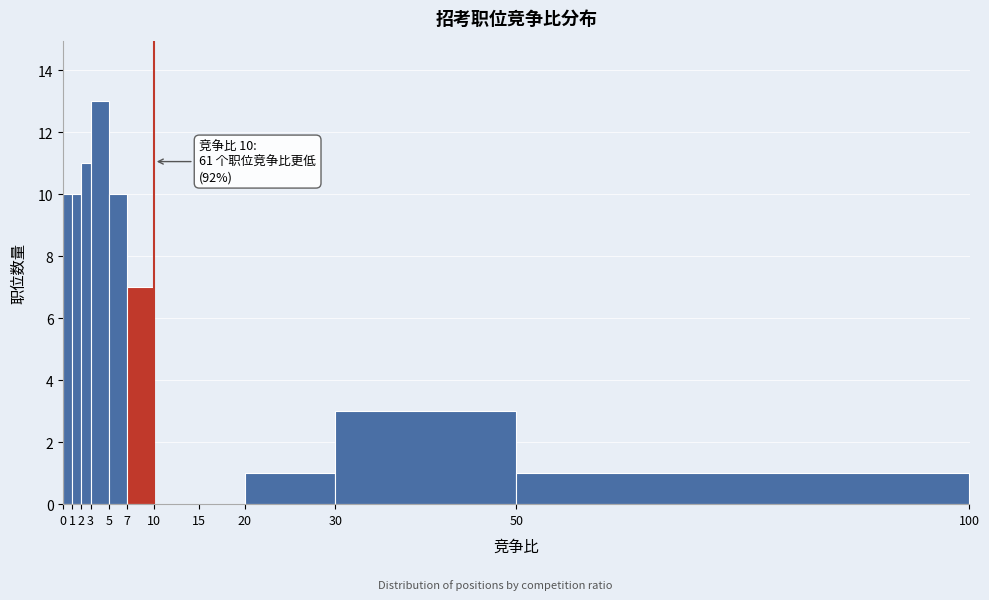

Which range on the x-axis has the tallest bar?

3 to 5